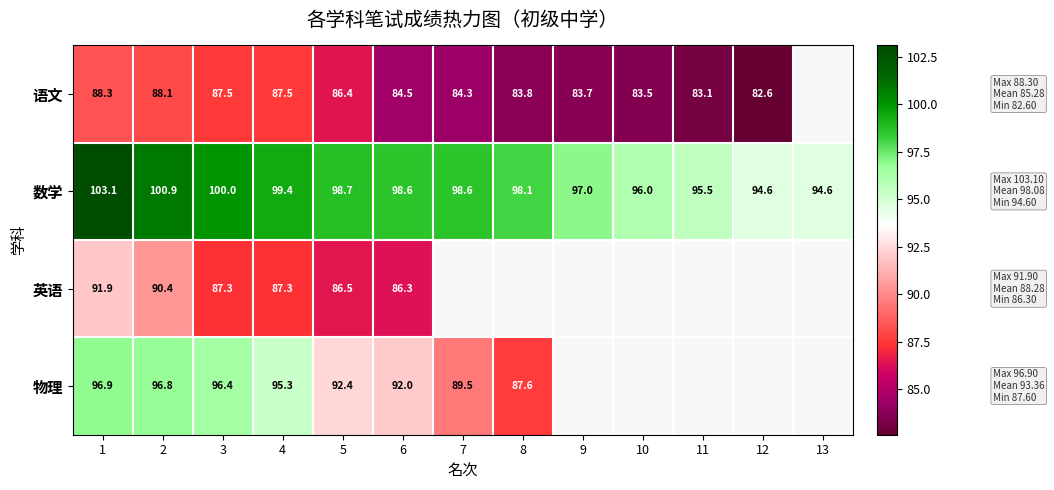

Which series changed the most between 3 and 6?

物理